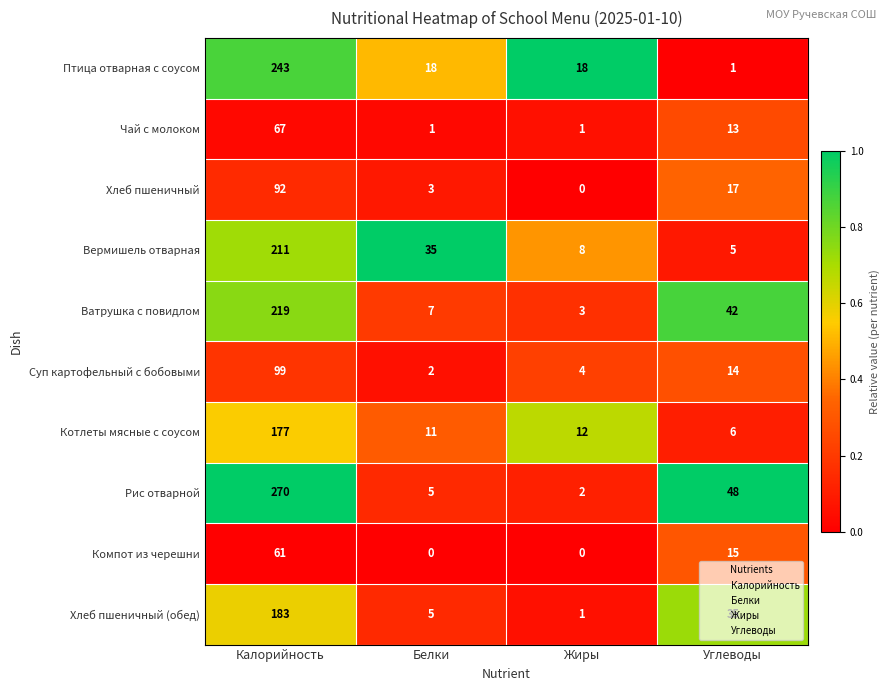

True or false: Вермишель отварная has a value of 35 at Белки.

True